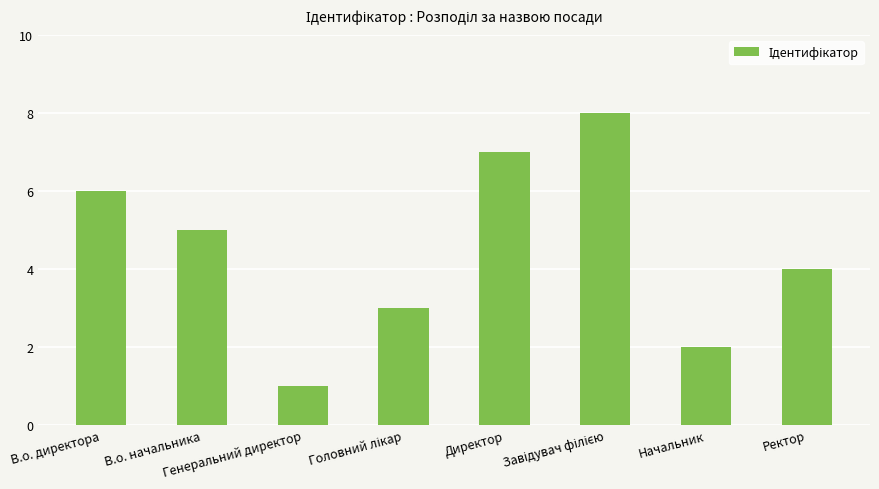

What is the difference between the second highest and second lowest values?

5